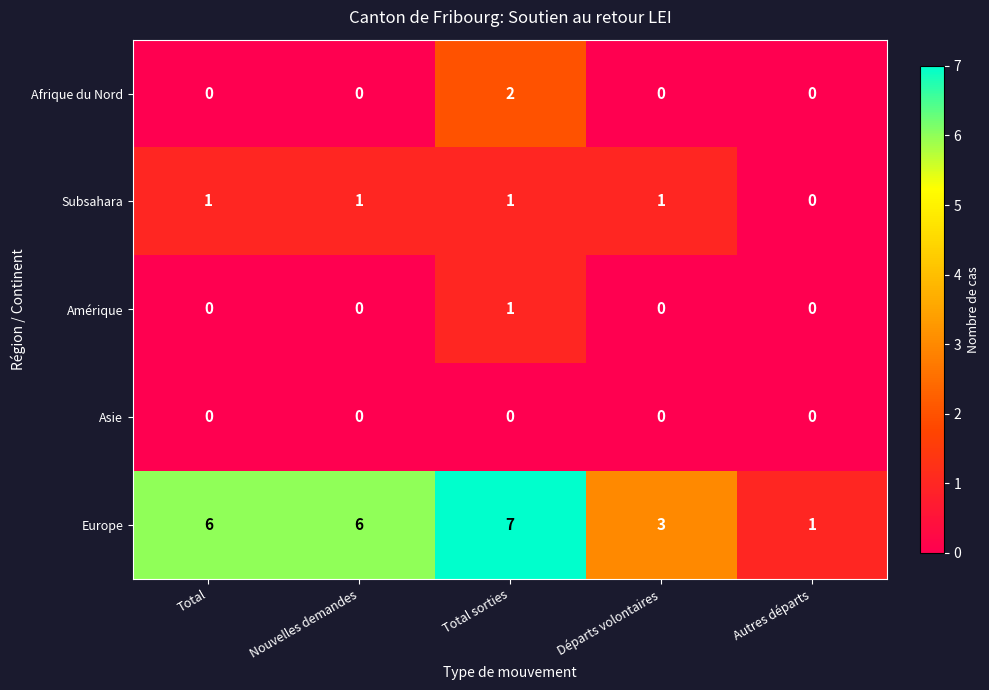

The Europe series shows 3 at Total sorties. True or false?

False